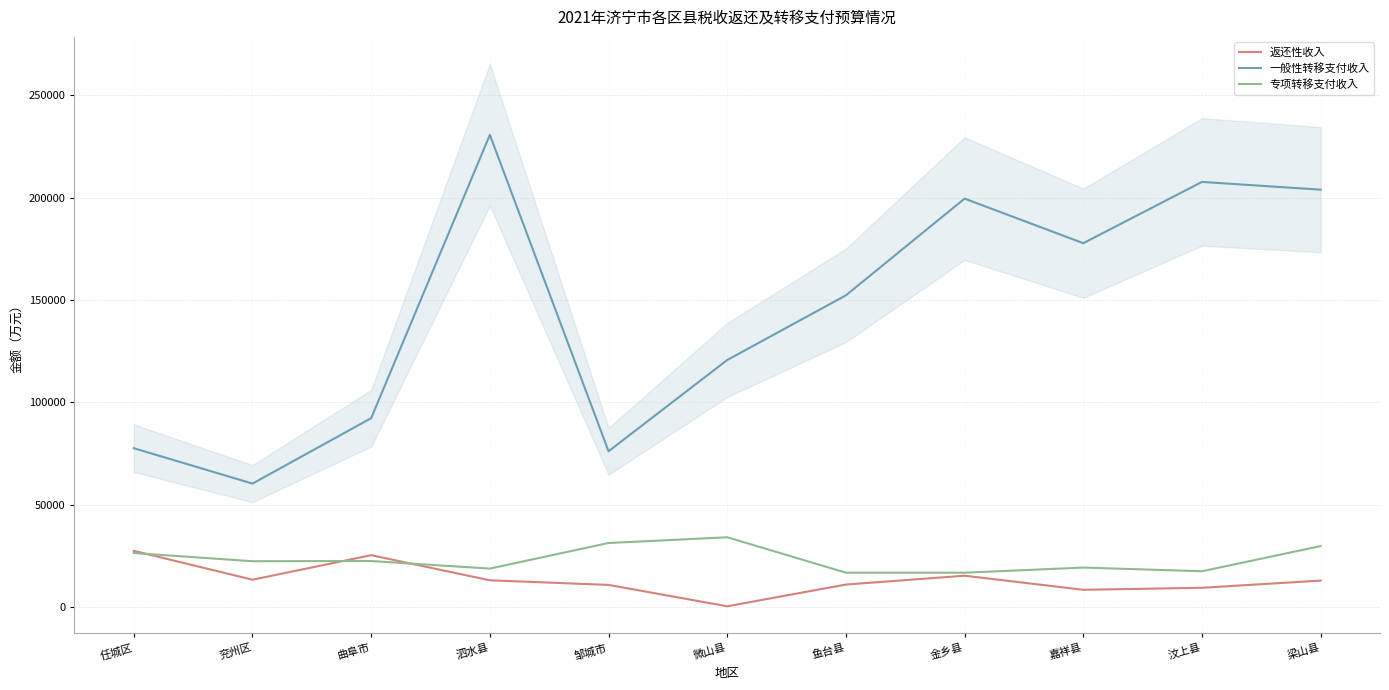

Between 曲阜市 and 微山县, which series saw the biggest shift?

一般性转移支付收入